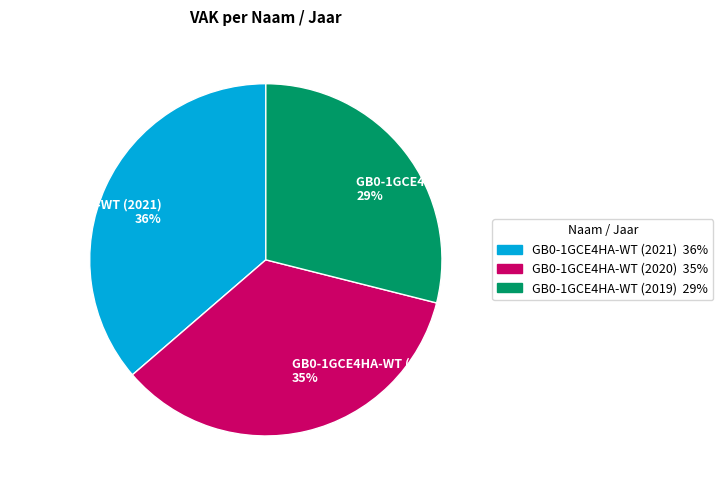

Is the sum of GB0-1GCE4HA-WT (2021) 36% and GB0-1GCE4HA-WT (2020) 35% greater than half?

Yes